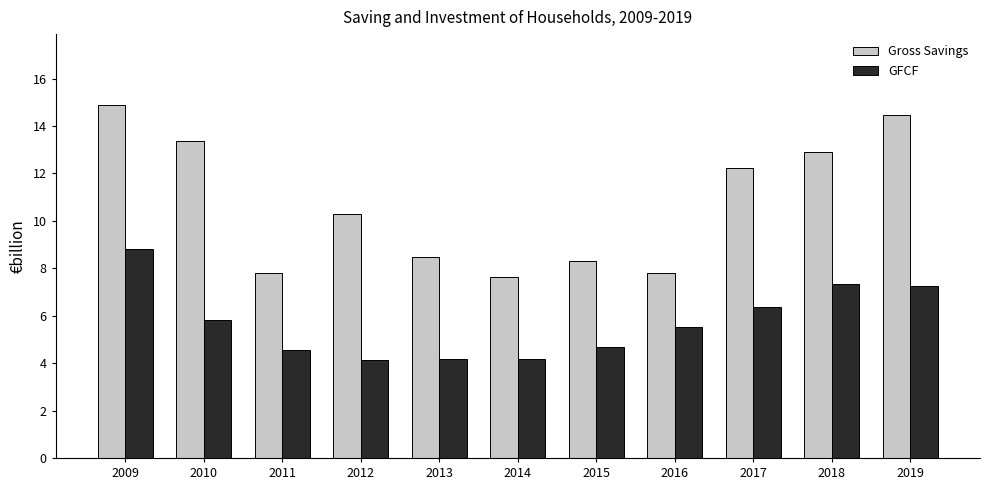

What is the highest value of the Gross Savings series?

14.9